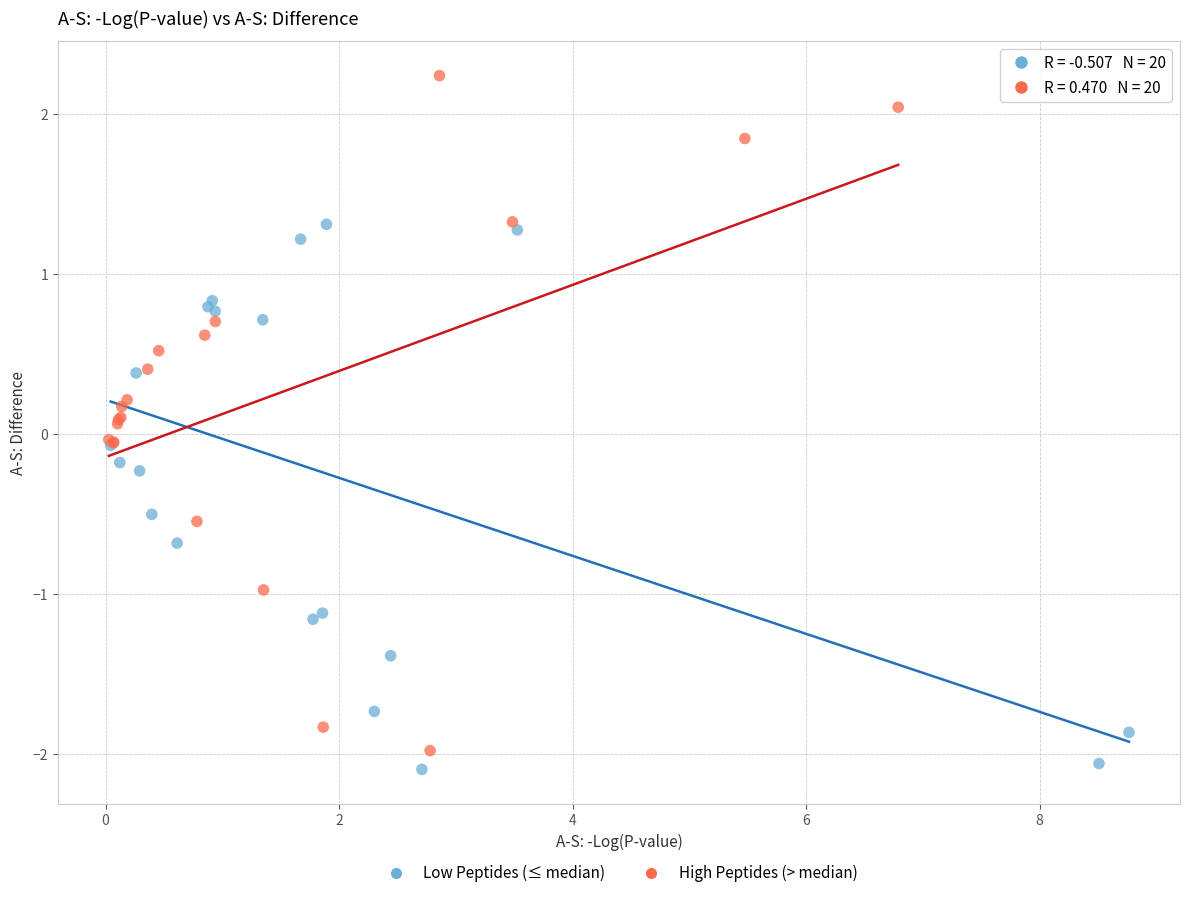

What are all the series names shown in the legend?

Low Peptides (≤ median), High Peptides (> median)